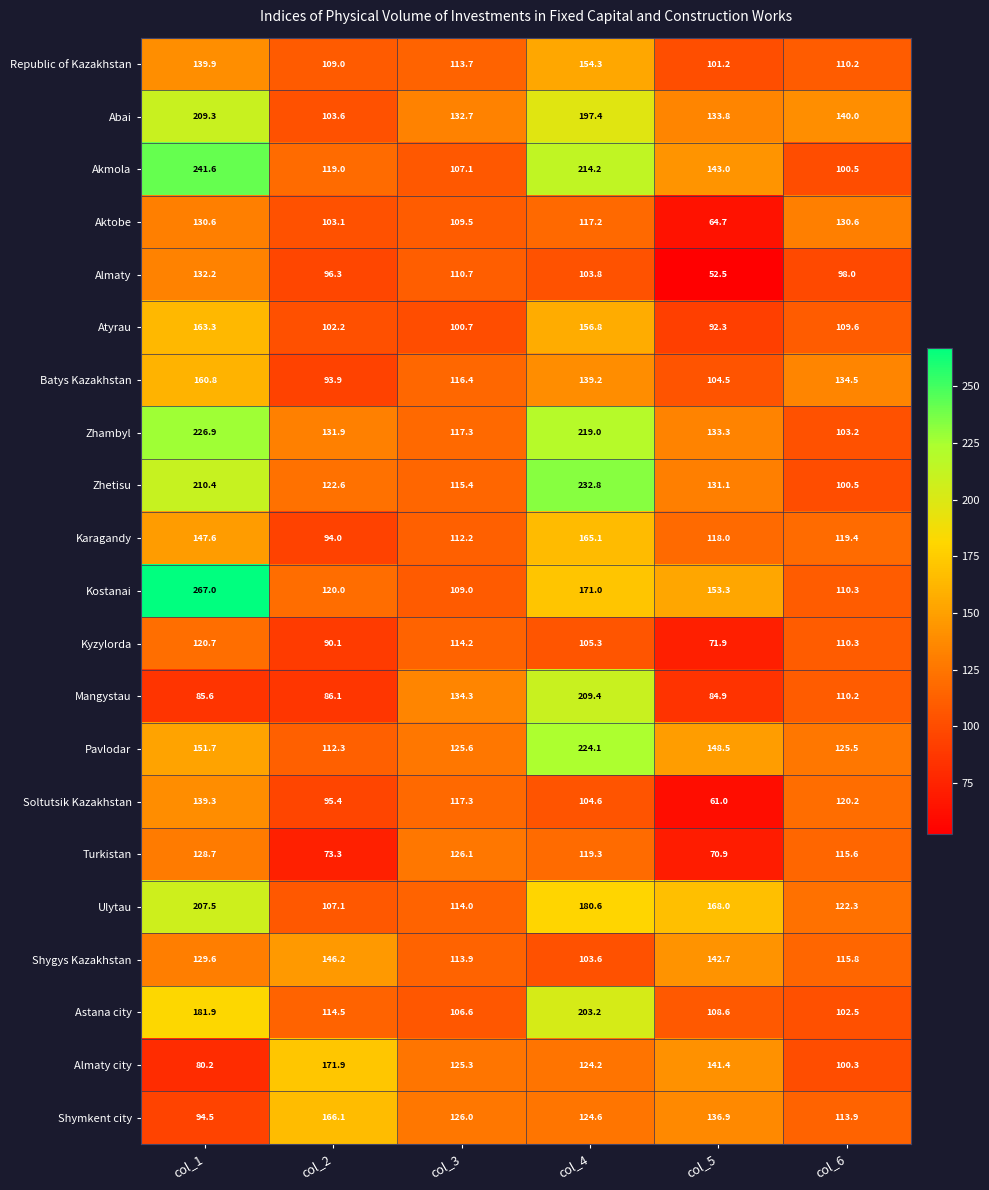

Which label corresponds to the smallest value in the chart?

col_5